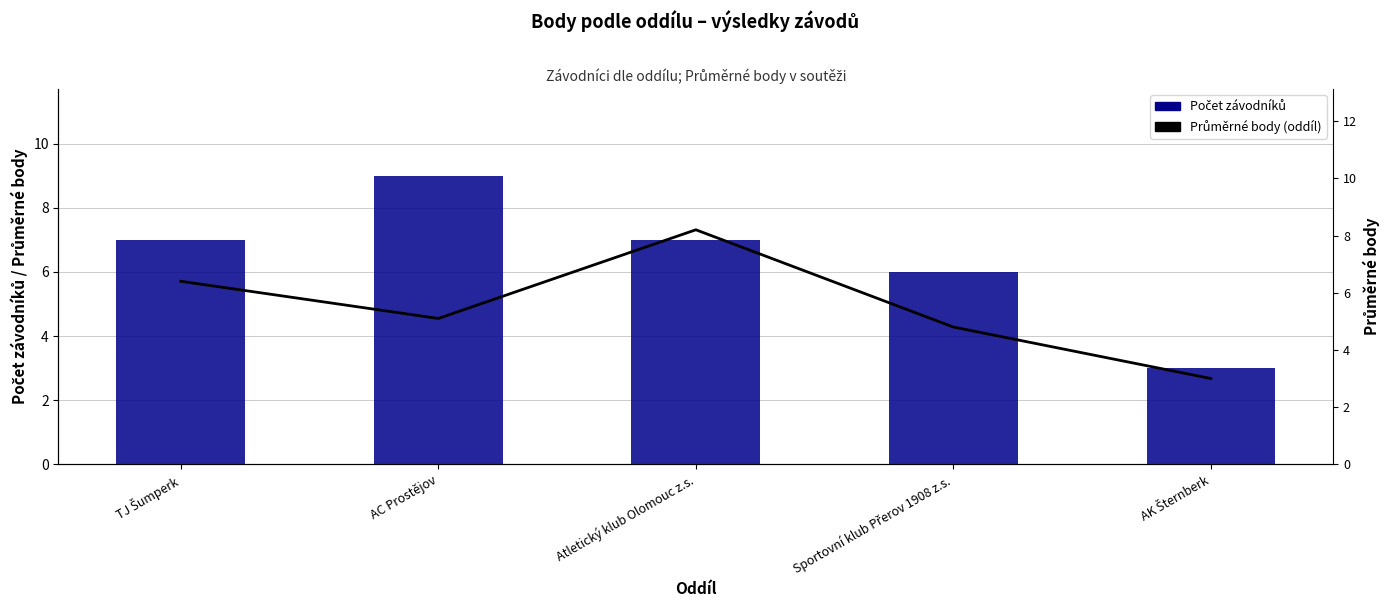

What is the difference between the Průměrné body (oddíl) values at TJ Šumperk and Sportovní klub Přerov 1908 z.s.?

1.6